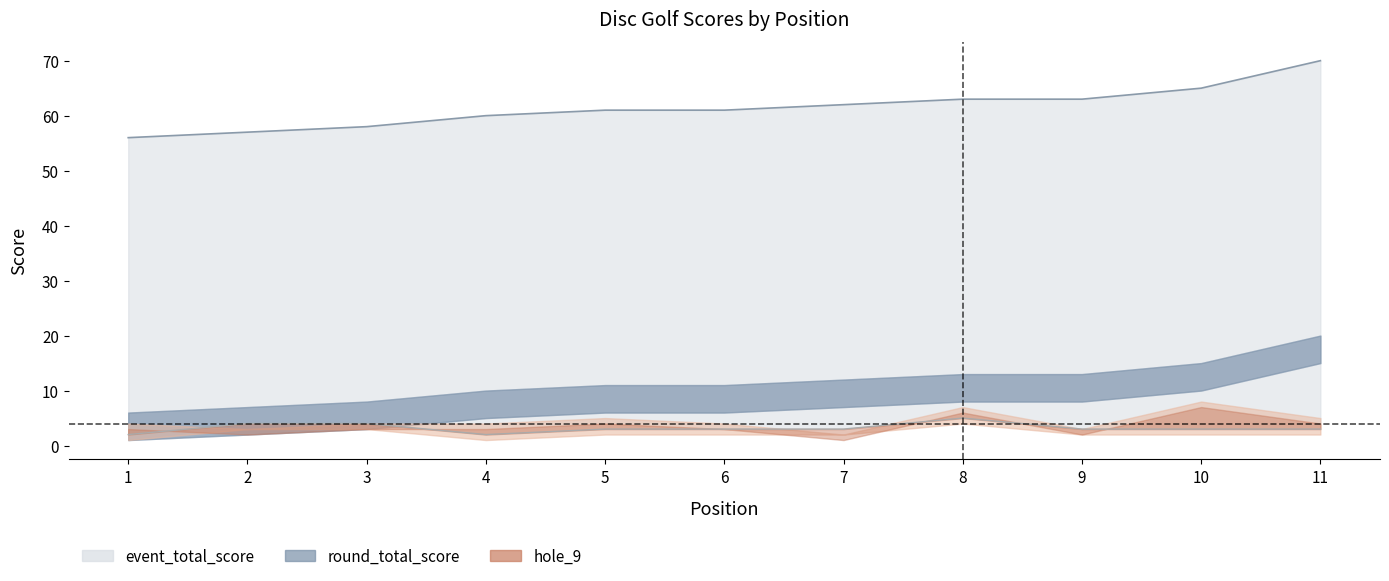

What is the sum of all event_total_score values?

676